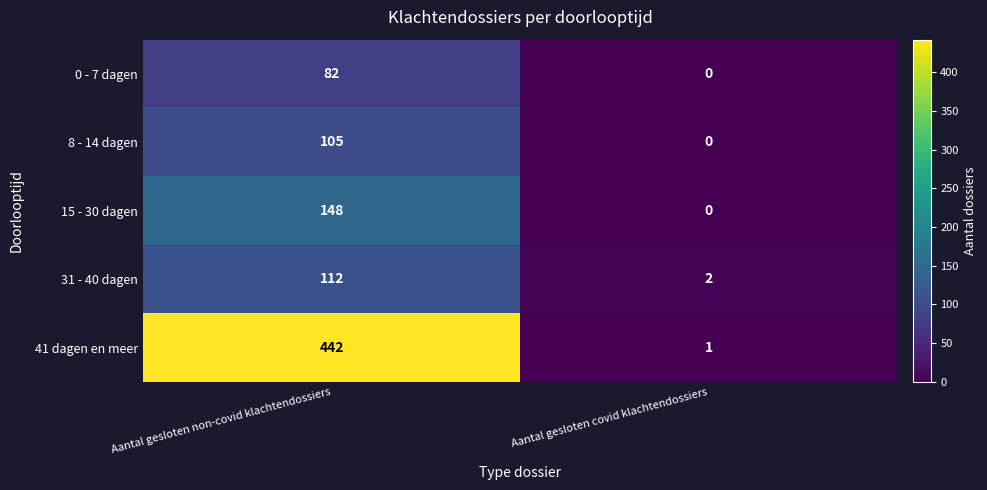

Count the number of data series in this chart.

5